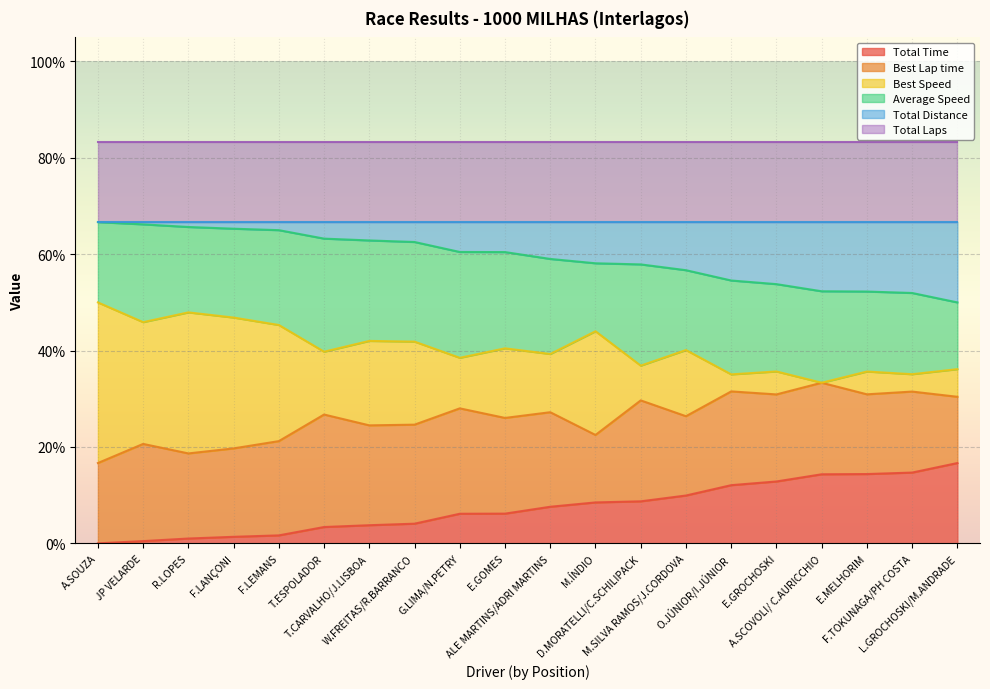

True or false: Total Time has more than 0 points higher than both neighbors.

False